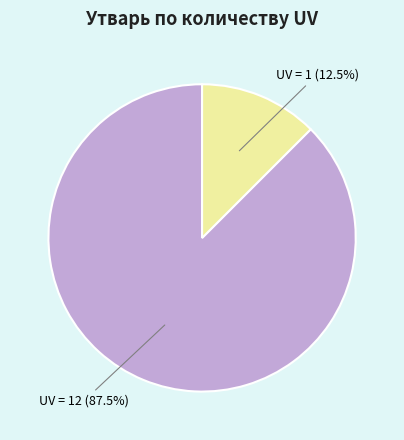

Is there any slice that represents more than half of the pie?

Yes